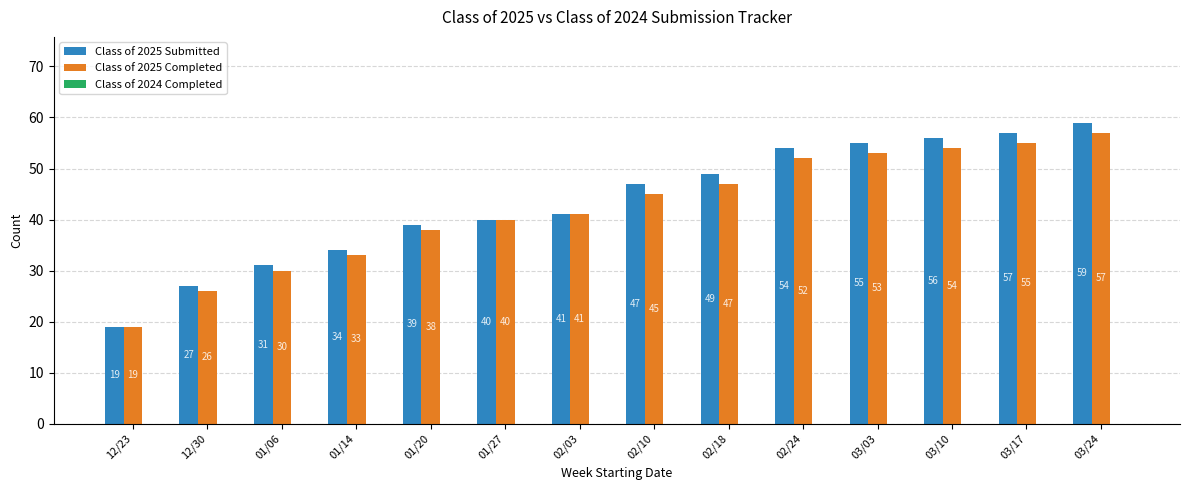

What is the greatest value displayed?

59